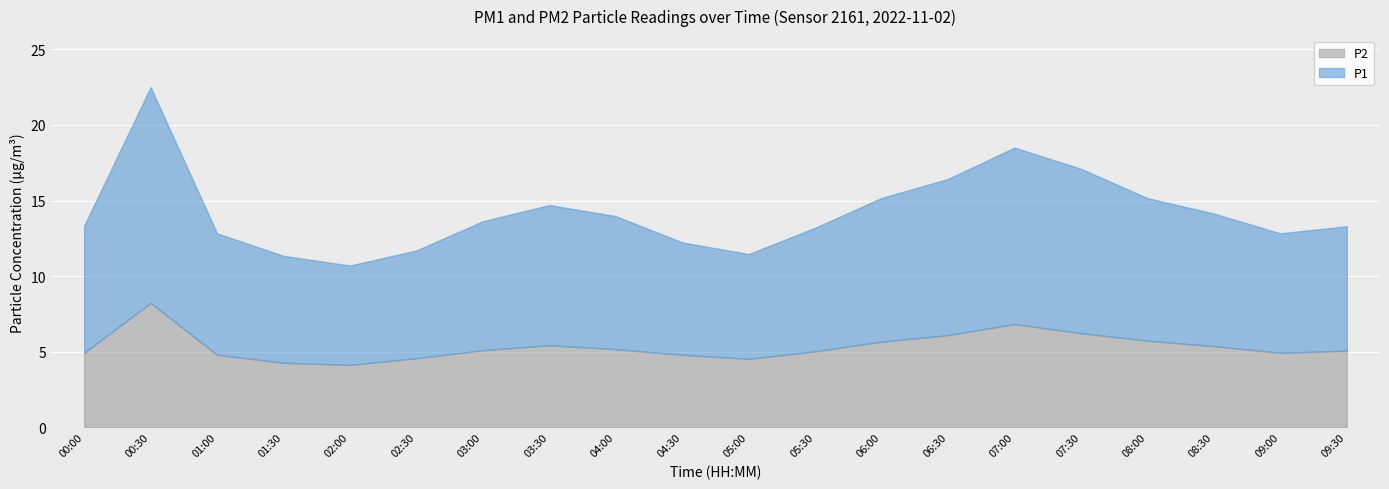

Which series has the widest spread of values?

P1